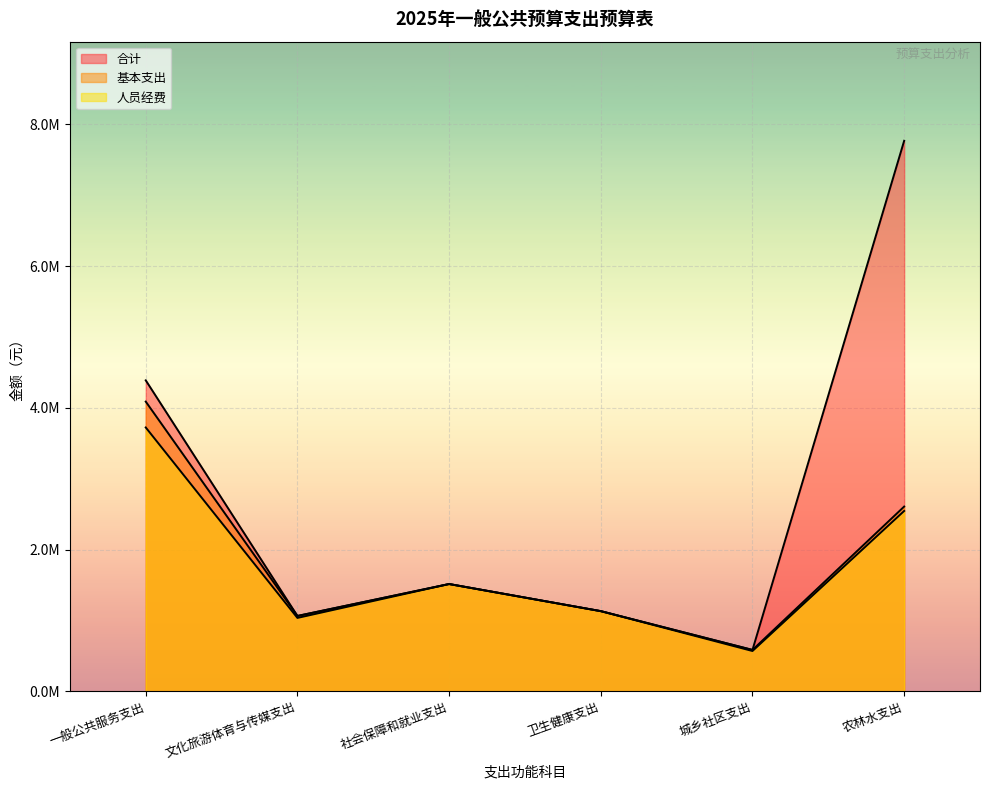

What is the sum of all 人员经费 values?

10529732.5